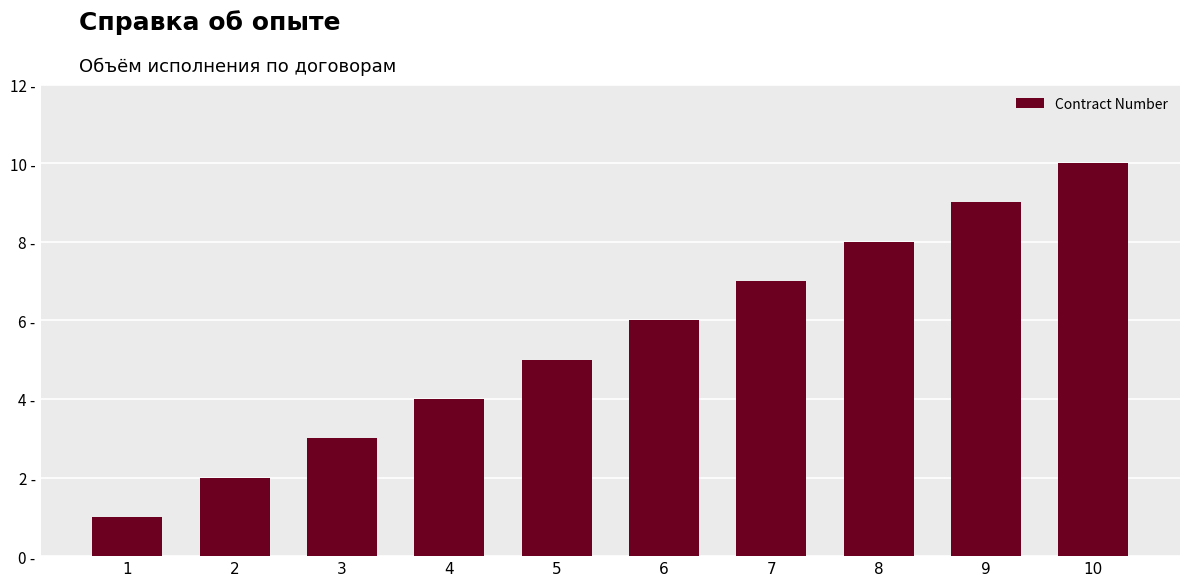

What is the ratio of the value at 9 to the value at 6?

1.5